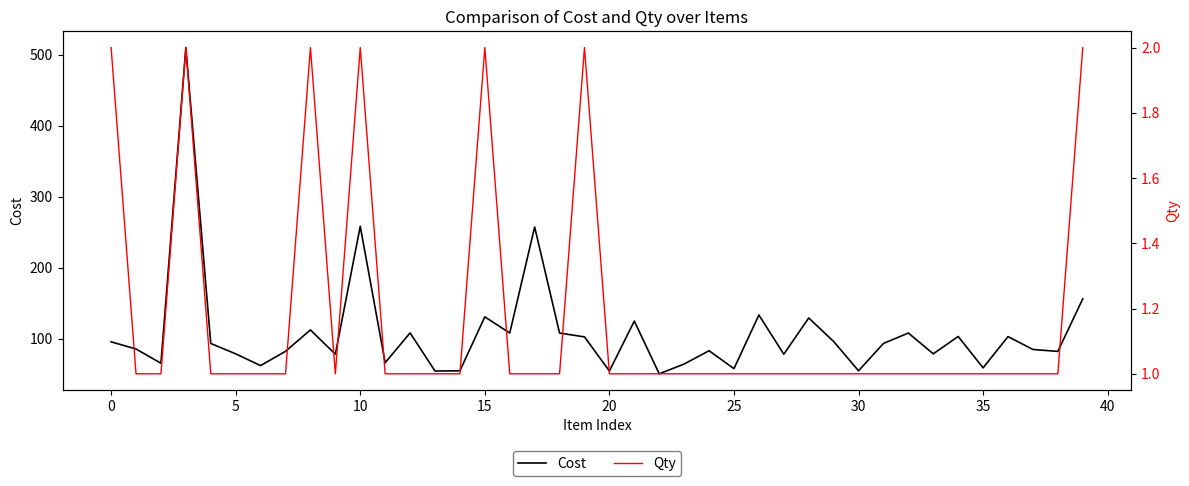

Reading left to right, transcribe all the data shown in this chart.

Cost: 95.5	85.4	65.4	510.1	93.3	78.6	62.1	82.2	112.3	78.1	258.3	66.1	108.1	54.4	54.7	130.8	107.9	257.4	107.9	102.5	54.4	124.8	50.5	64.2	83.0	57.7	133.3	78.1	129.2	96.1	54.7	93.3	107.9	78.7	103.1	58.9	102.9	84.8	82.1	156.1
Qty: 2.0	1.0	1.0	2.0	1.0	1.0	1.0	1.0	2.0	1.0	2.0	1.0	1.0	1.0	1.0	2.0	1.0	1.0	1.0	2.0	1.0	1.0	1.0	1.0	1.0	1.0	1.0	1.0	1.0	1.0	1.0	1.0	1.0	1.0	1.0	1.0	1.0	1.0	1.0	2.0